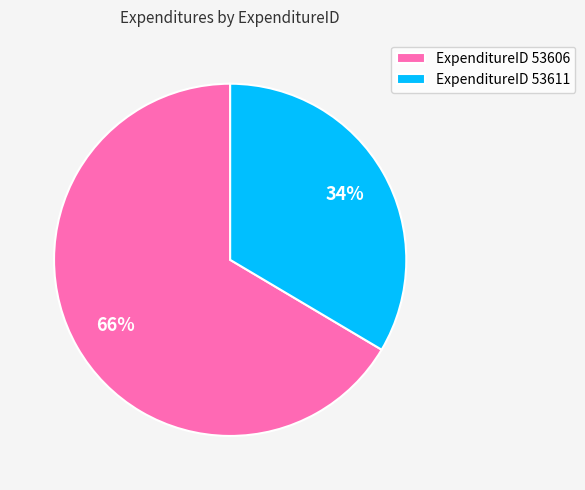

Rank the categories by value from lowest to highest.

ExpenditureID 53611, ExpenditureID 53606